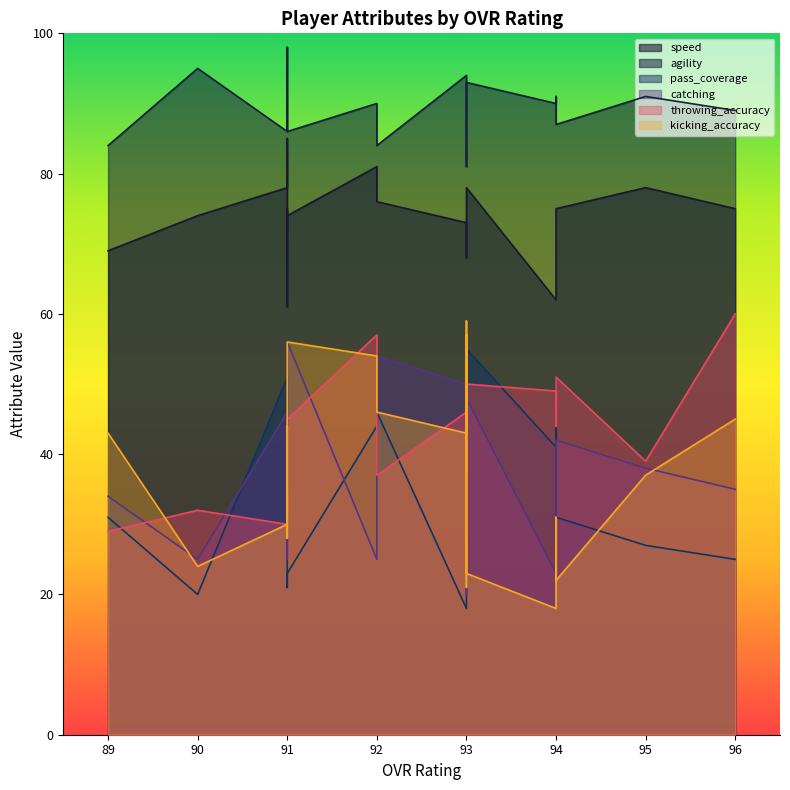

True or false: kicking_accuracy and agility cross at least once.

False